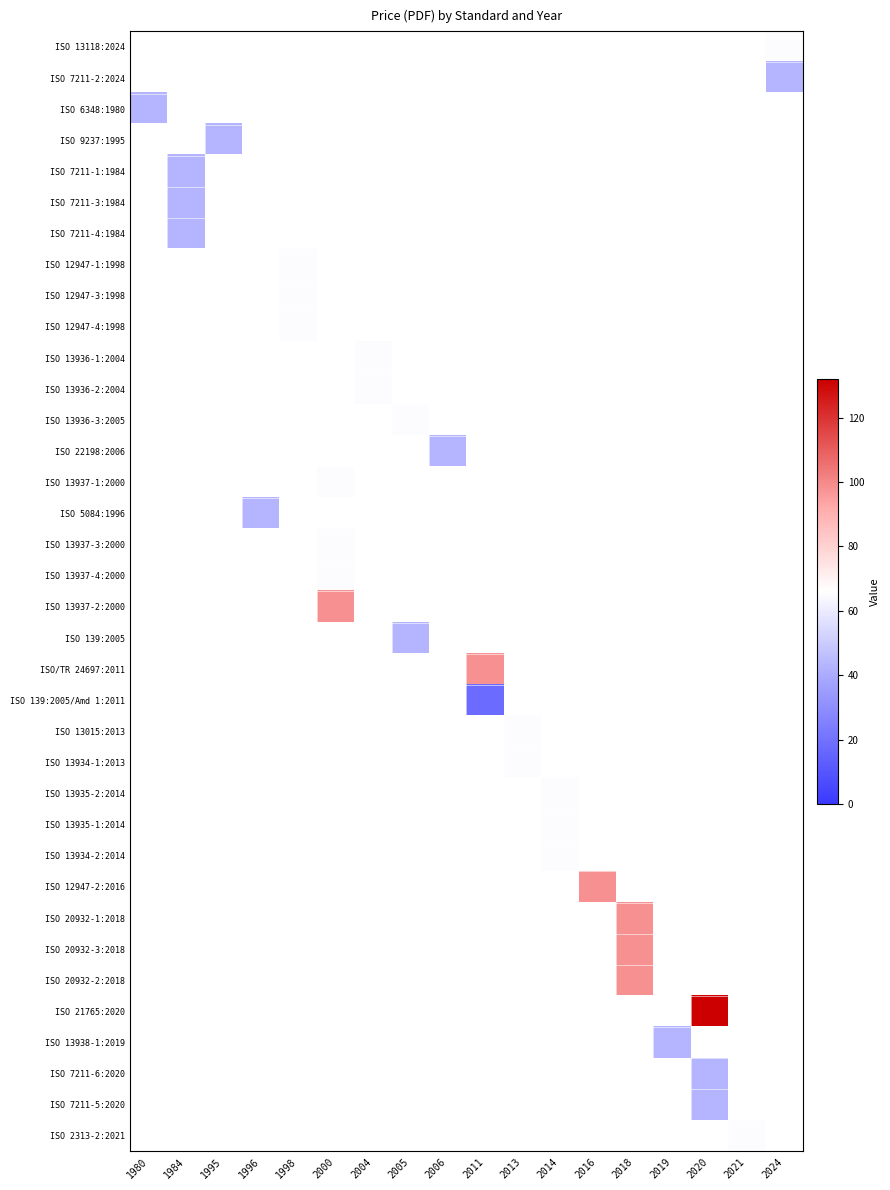

Between 2005 and 2011, which is larger?

2011